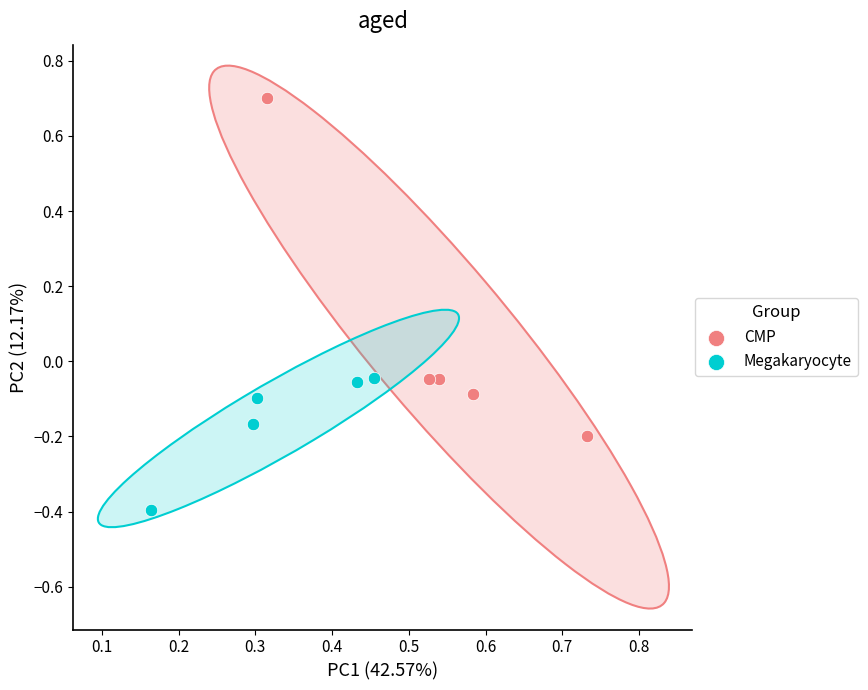

Which series reaches the minimum Y coordinate?

Megakaryocyte